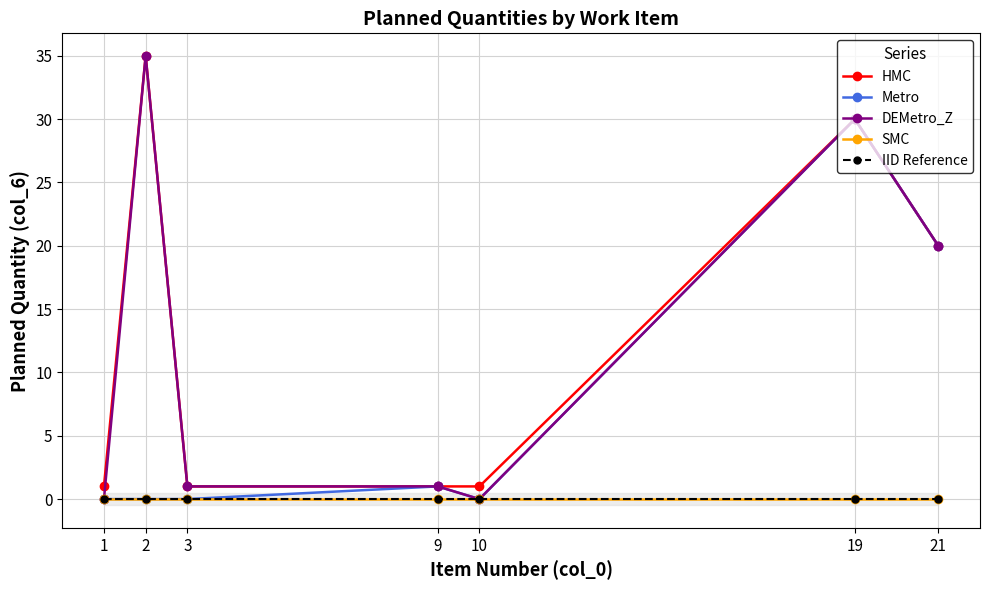

At how many categories does at least one series exceed 10?

3